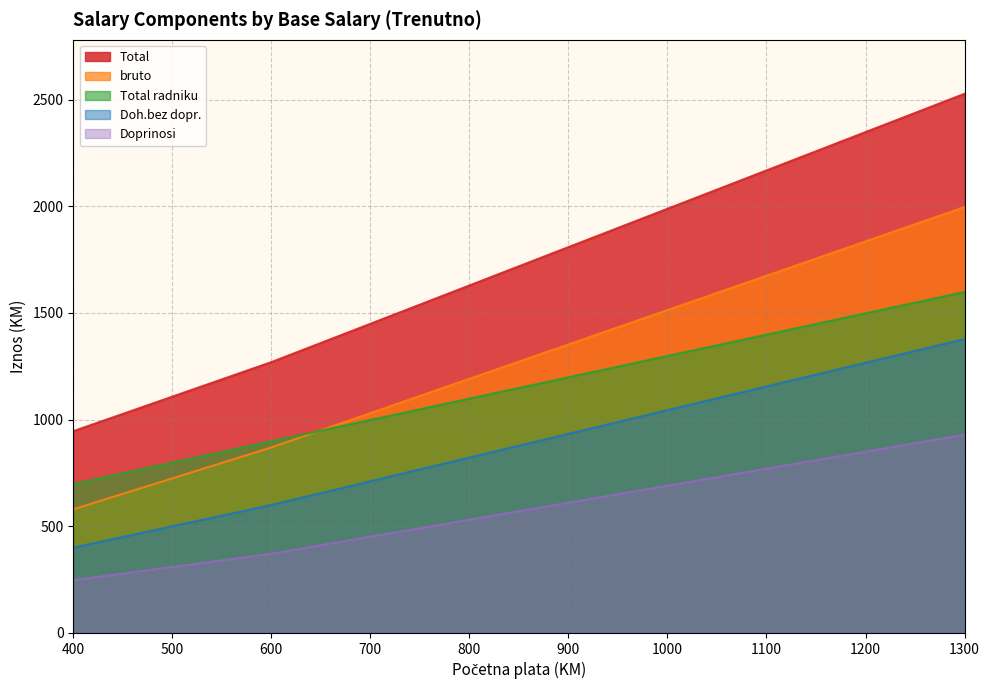

What is the minimum value for Doh.bez dopr.?

400.0